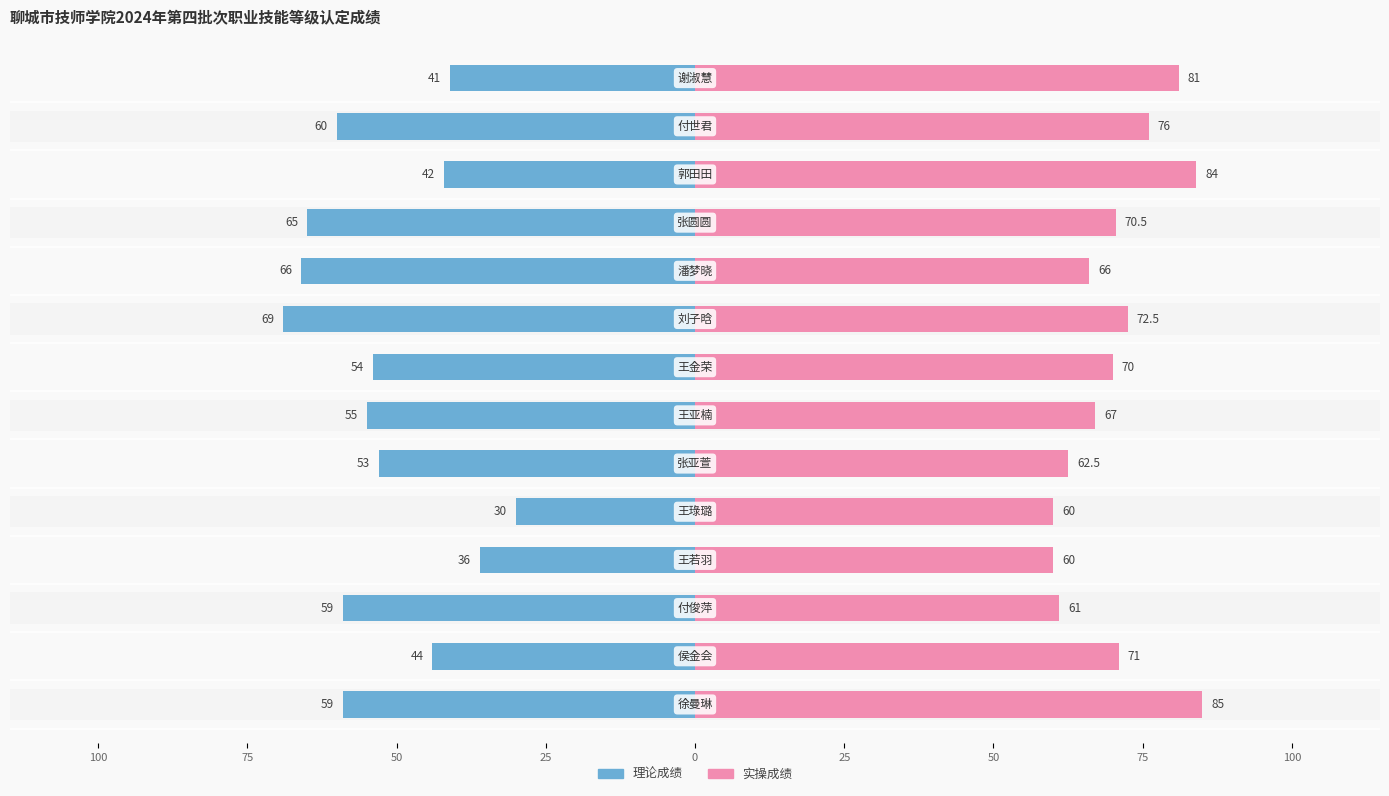

Reading left to right, list all the values displayed in this chart.

理论成绩: -59.0	-44.0	-59.0	-36.0	-30.0	-53.0	-55.0	-54.0	-69.0	-66.0	-65.0	-42.0	-60.0	-41.0
实操成绩: 85.0	71.0	61.0	60.0	60.0	62.5	67.0	70.0	72.5	66.0	70.5	84.0	76.0	81.0